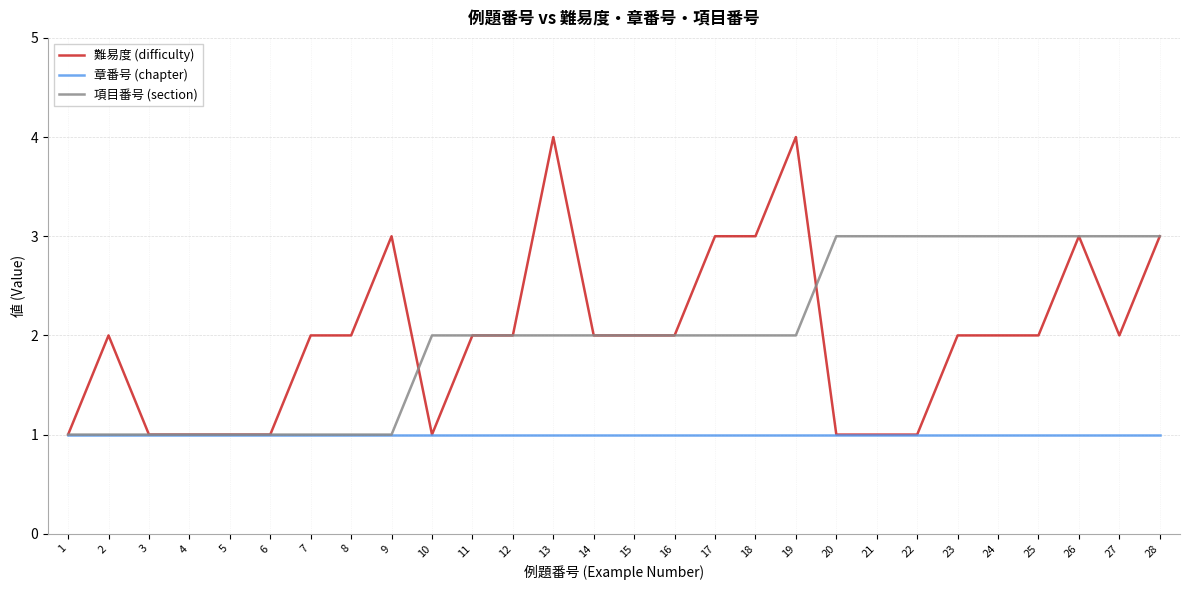

What is the maximum value shown in the chart?

4